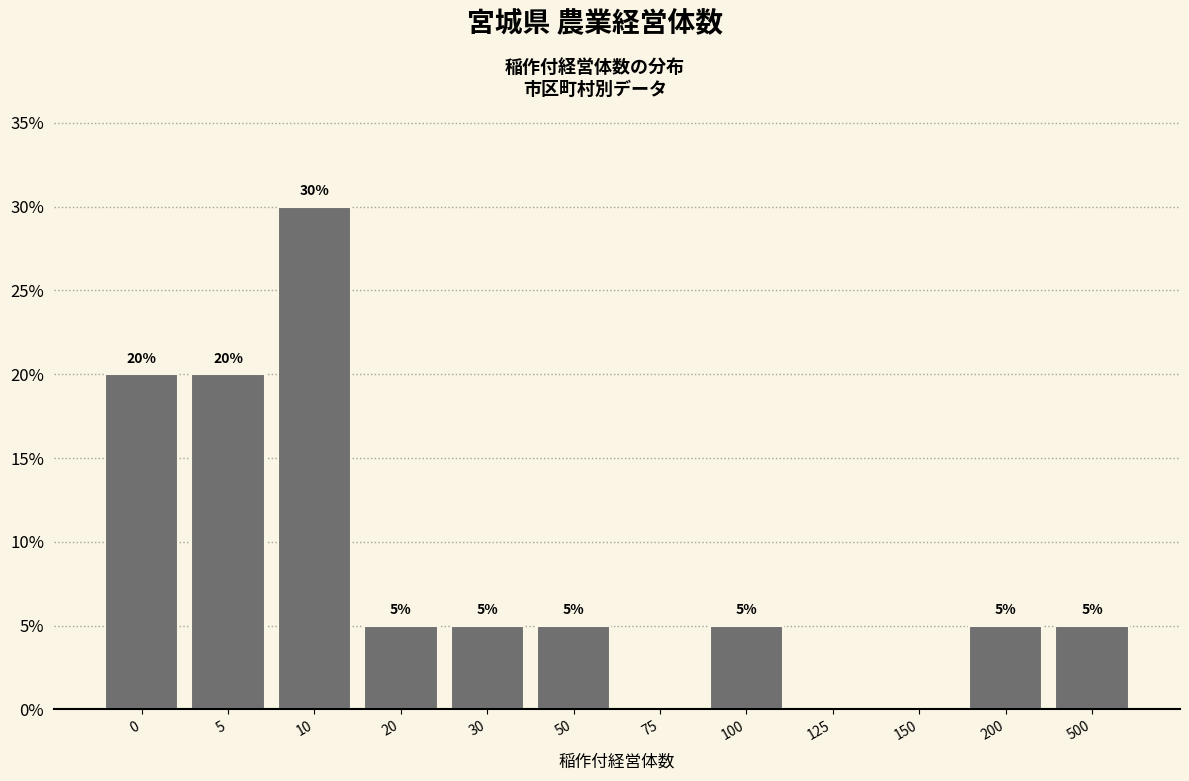

Reading right to left, transcribe all the data shown in this chart.

500=5	200=5	150=0	125=0	100=5	75=0	50=5	30=5	20=5	10=30	5=20	0=20